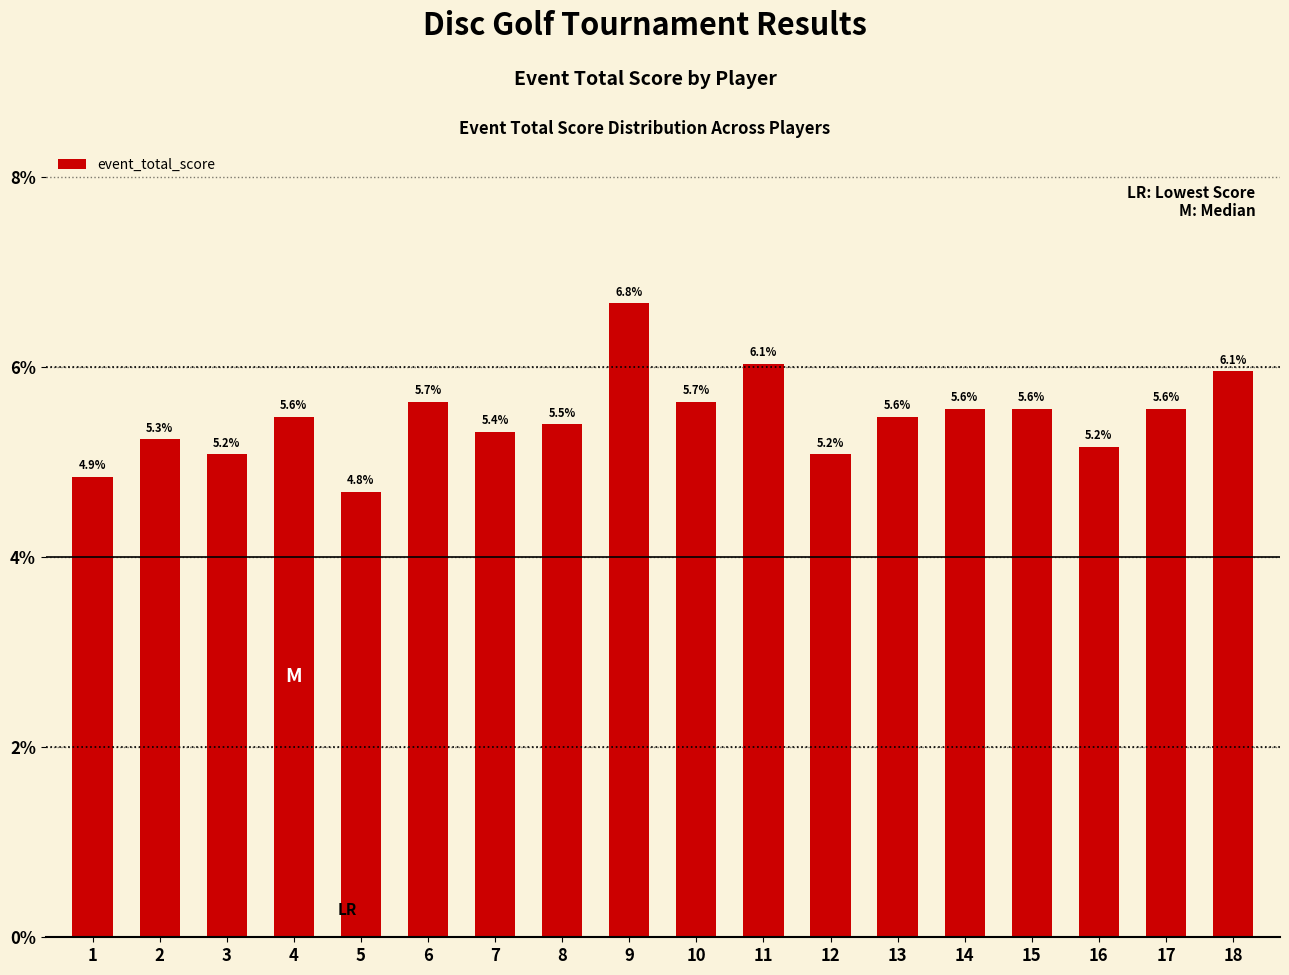

Reading right to left, what are all the values shown in this chart?

18=6.1	17=5.6	16=5.2	15=5.6	14=5.6	13=5.6	12=5.2	11=6.1	10=5.7	9=6.8	8=5.5	7=5.4	6=5.7	5=4.8	4=5.6	3=5.2	2=5.3	1=4.9